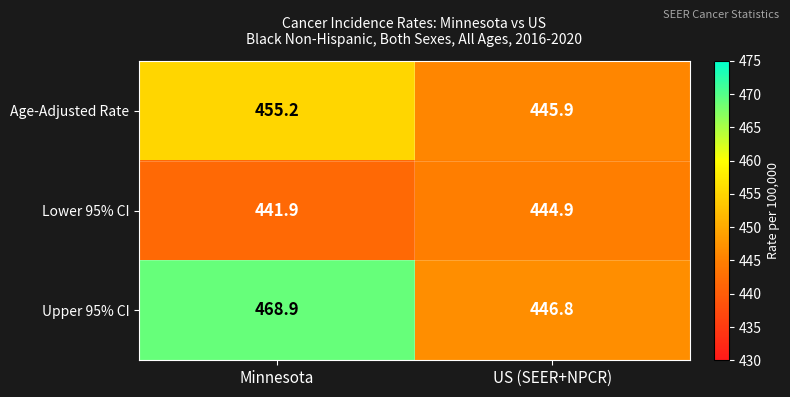

Count the number of data series in this chart.

3